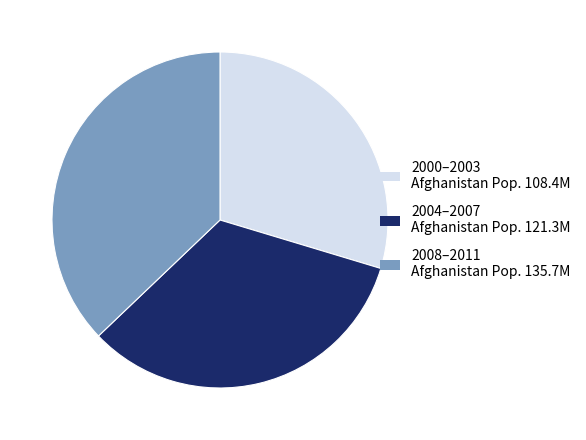

Does any single category account for the majority?

No